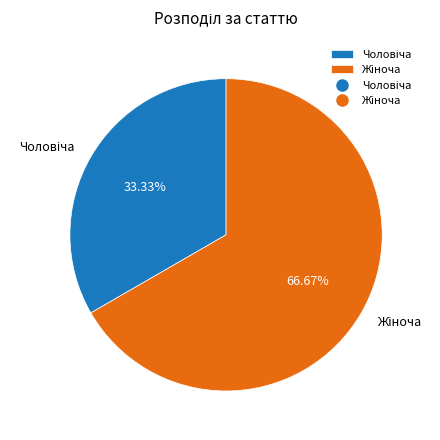

Is there any slice that represents more than half of the pie?

Yes